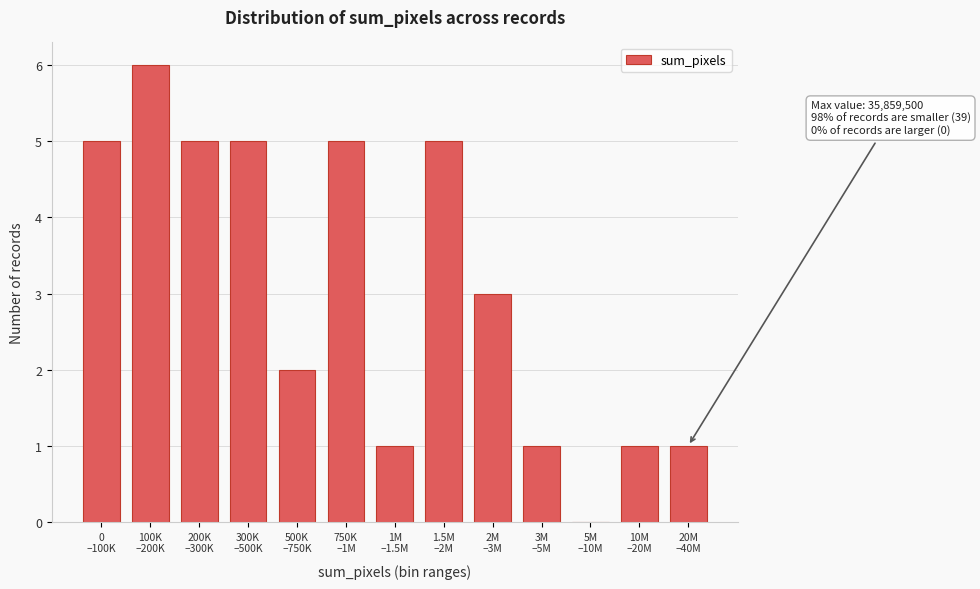

What is the sum of all values?

40